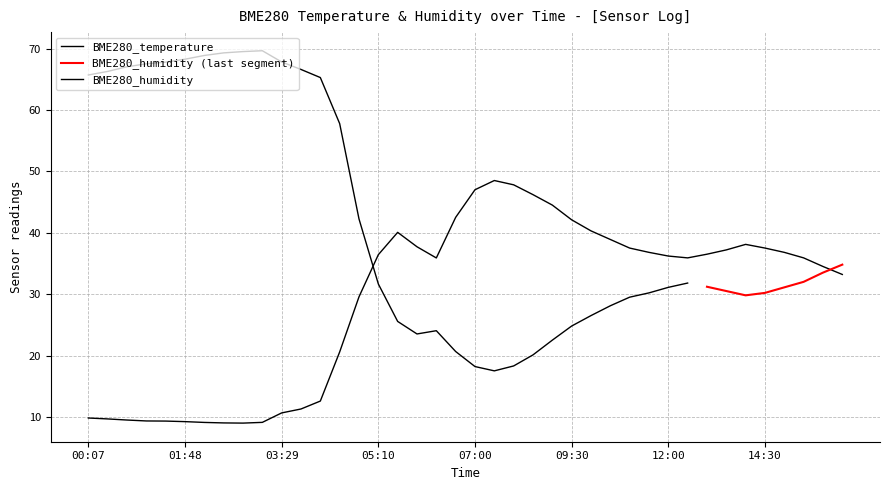

Reading right to left, extract all data points from this chart.

16:30=33.2	16:00=34.5	15:30=35.9	15:00=36.8	14:30=37.5	14:00=38.1	13:30=37.2	13:00=36.5	12:30=35.9	12:00=36.2	11:30=36.8	11:00=37.5	10:30=38.9	10:00=40.3	09:30=42.1	09:00=44.5	08:30=46.2	08:00=47.8	07:30=48.5	07:00=47.0	06:31=42.5	06:11=35.9	05:50=37.7	05:30=40.1	05:10=36.4	04:50=29.6	04:29=20.6	04:09=12.6	03:49=11.3	03:29=10.7	03:09=9.1	02:48=9.0	02:28=9.0	02:08=9.1	01:48=9.2	01:28=9.3	01:07=9.3	00:47=9.5	00:27=9.7	00:07=9.8